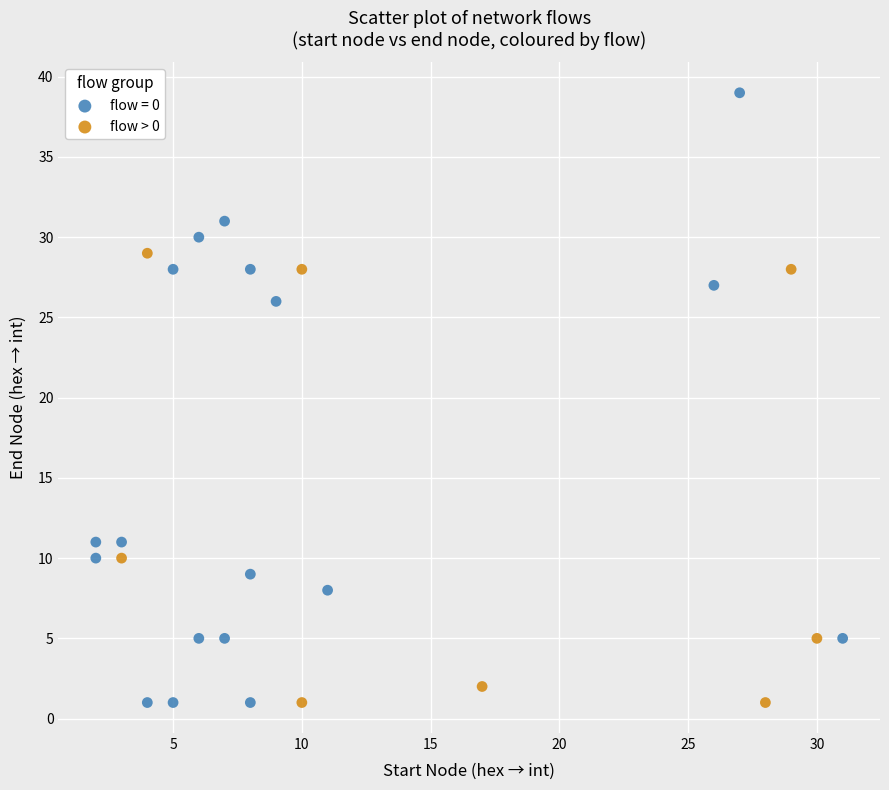

Which series contains the highest Y value?

flow = 0